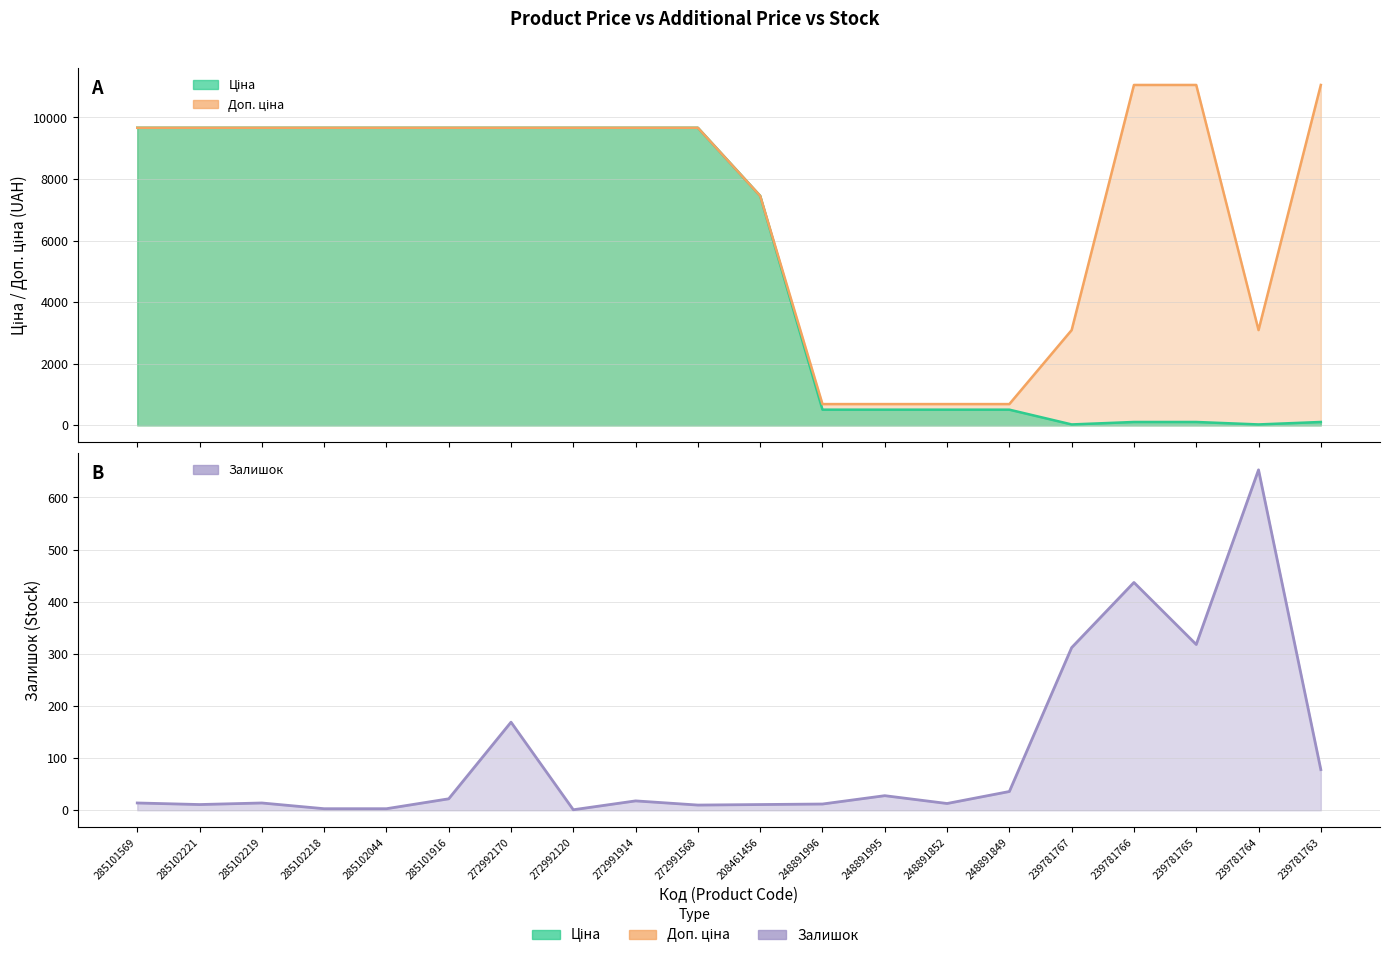

Which series has the largest total across all categories?

Доп. ціна